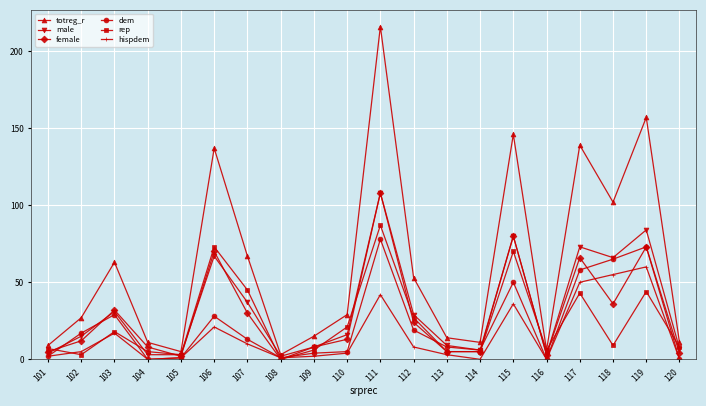

What are all the series names shown in the legend?

totreg_r, male, female, dem, rep, hispdem